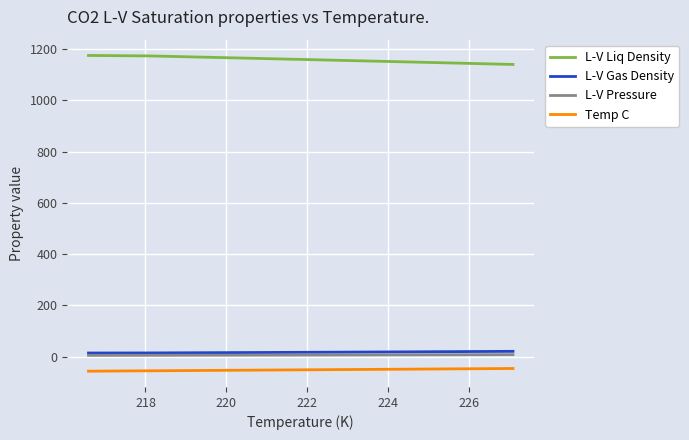

Which series has the largest total across all categories?

L-V Liq Density